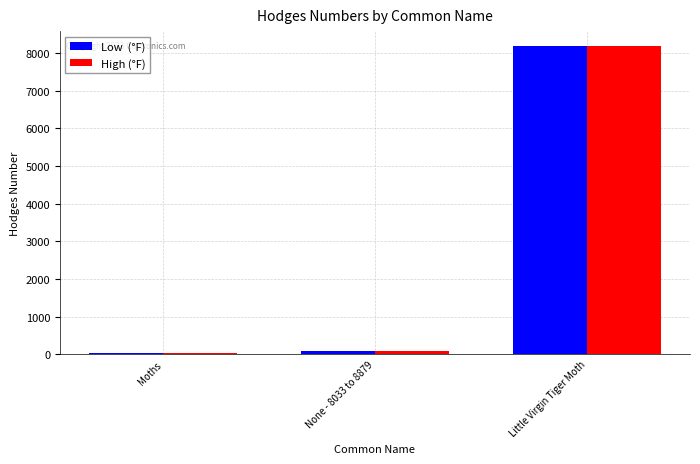

What is the maximum value shown in the chart?

8175.0